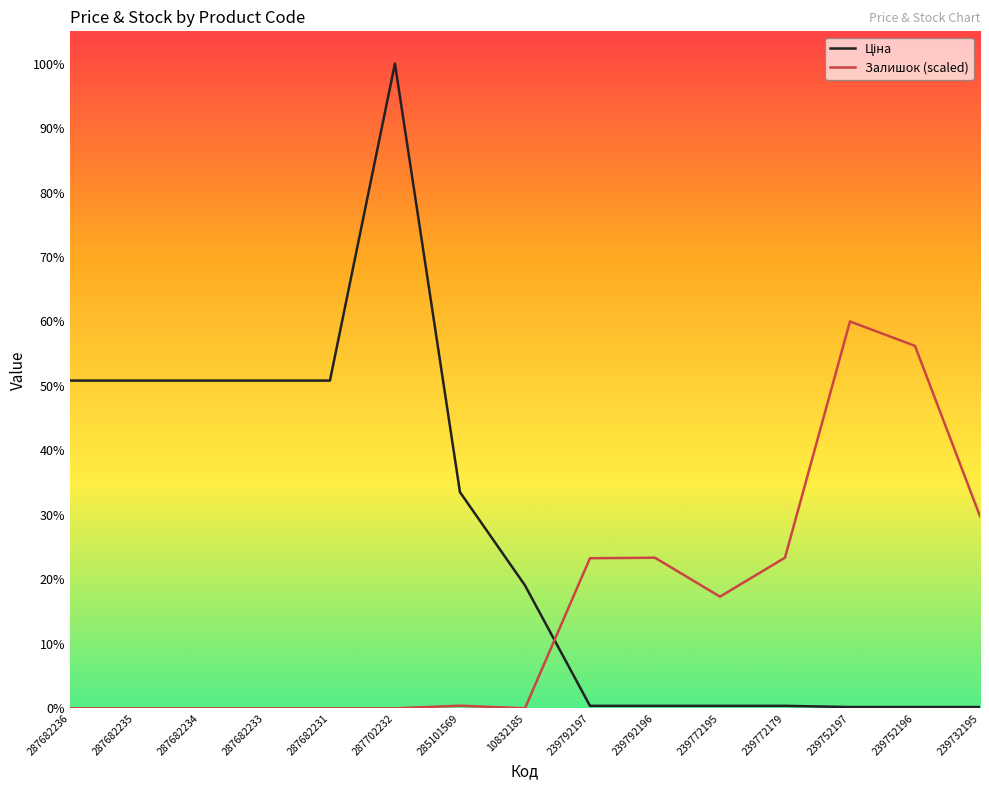

Is this an area chart (filled region under the line)?

No